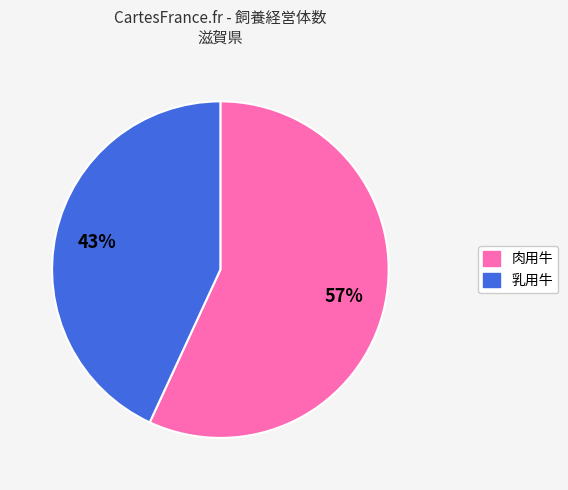

Is there any slice that represents more than half of the pie?

Yes